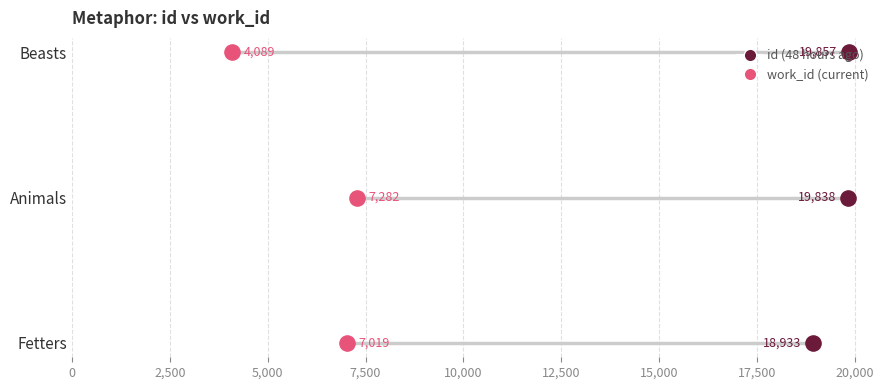

What are all the series names shown in the legend?

id, work_id